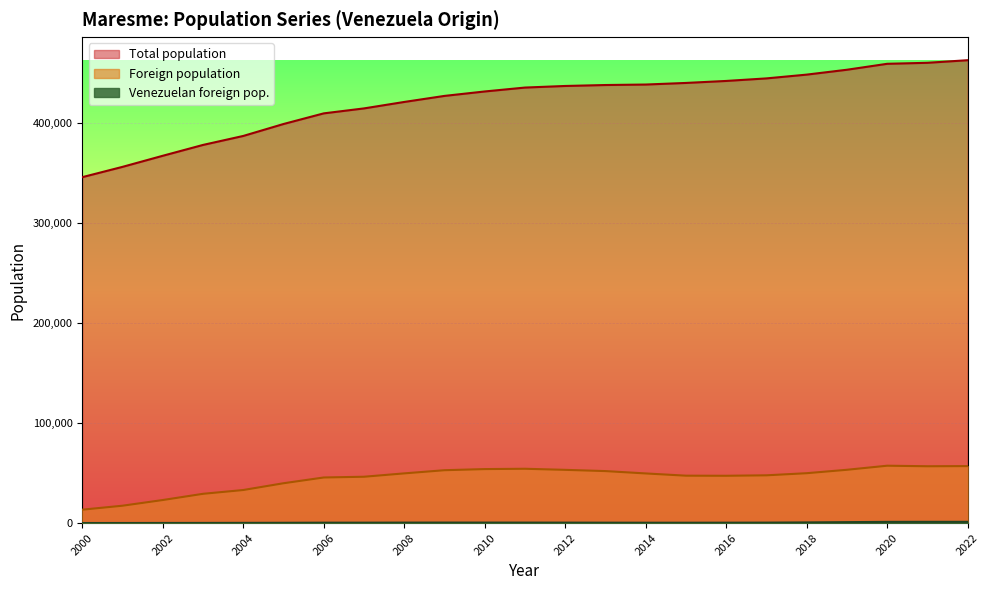

List the series in order of their peak value, lowest first.

Venezuelan foreign pop., Foreign population, Total population